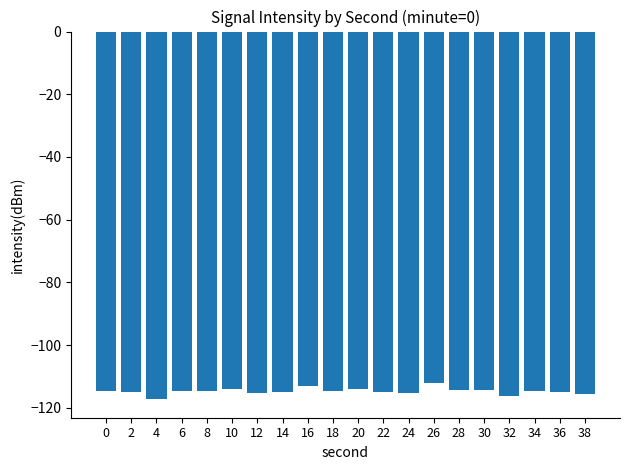

What is the difference between the maximum and minimum values?

5.2